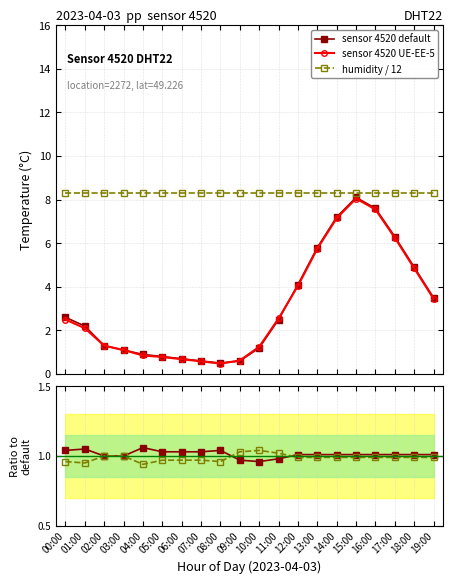

What is the difference between the second highest and second lowest values in the sensor 4520 UE-EE-5 series?

7.0